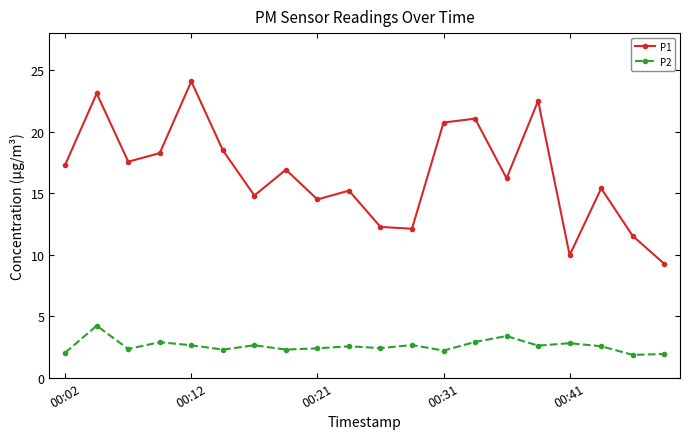

How many lines are shown in the chart?

2